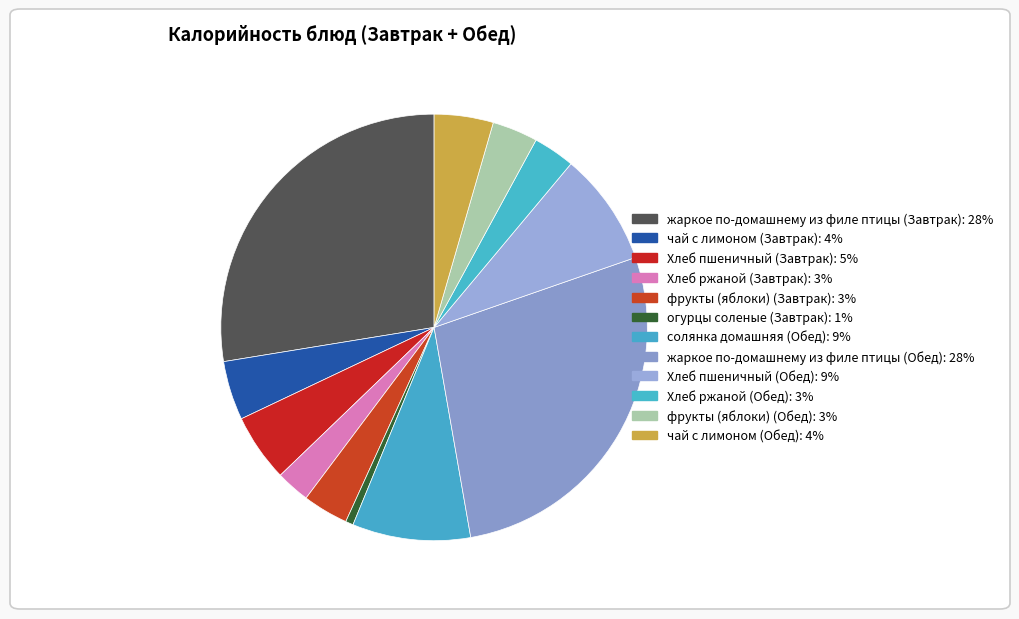

Do фрукты (яблоки) (Обед) and чай с лимоном (Завтрак) together represent more than half of the pie?

No